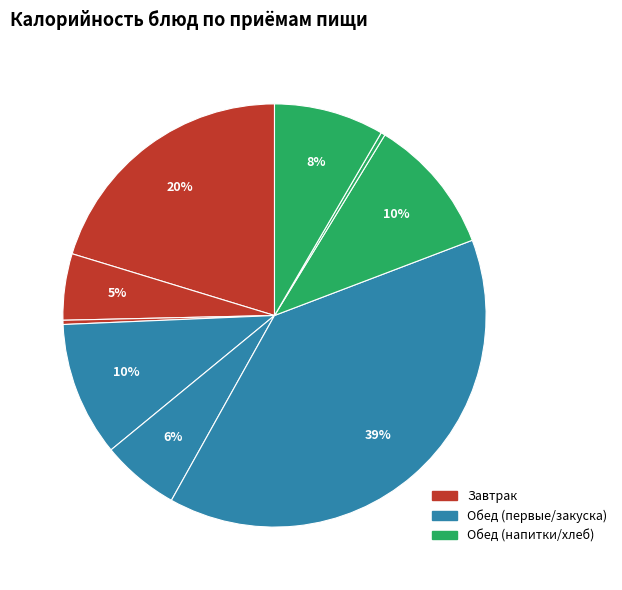

How many slices are in this pie chart?

9